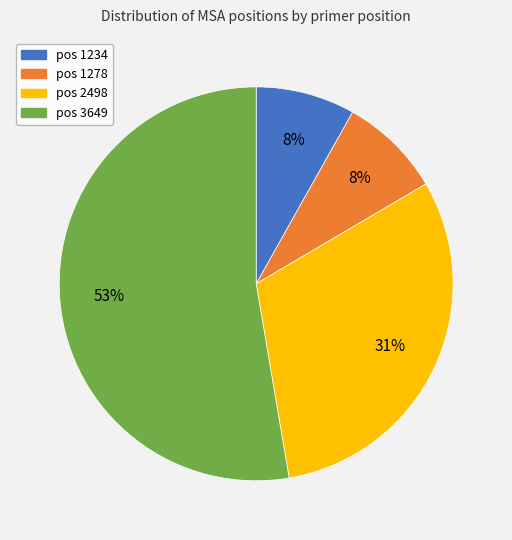

Is there any slice that represents more than half of the pie?

Yes